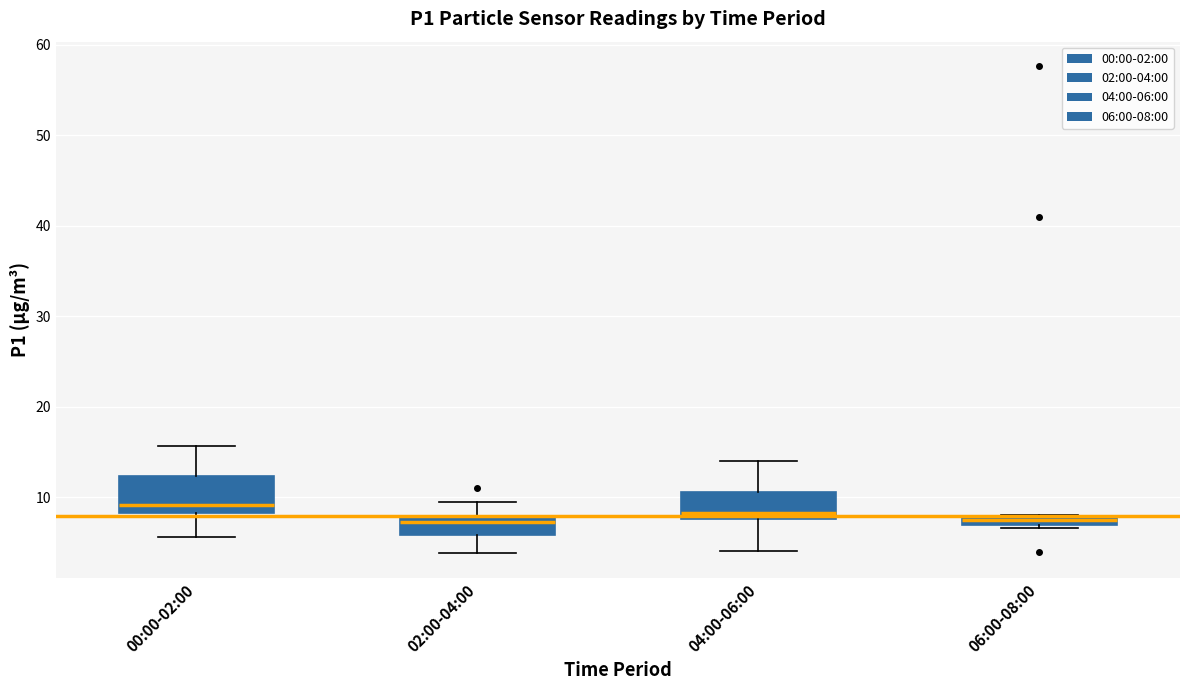

Where is the upper edge of the box for 00:00-02:00 on the y-axis? The values are not printed on the chart, so give them approximately, as read against the axis.

12